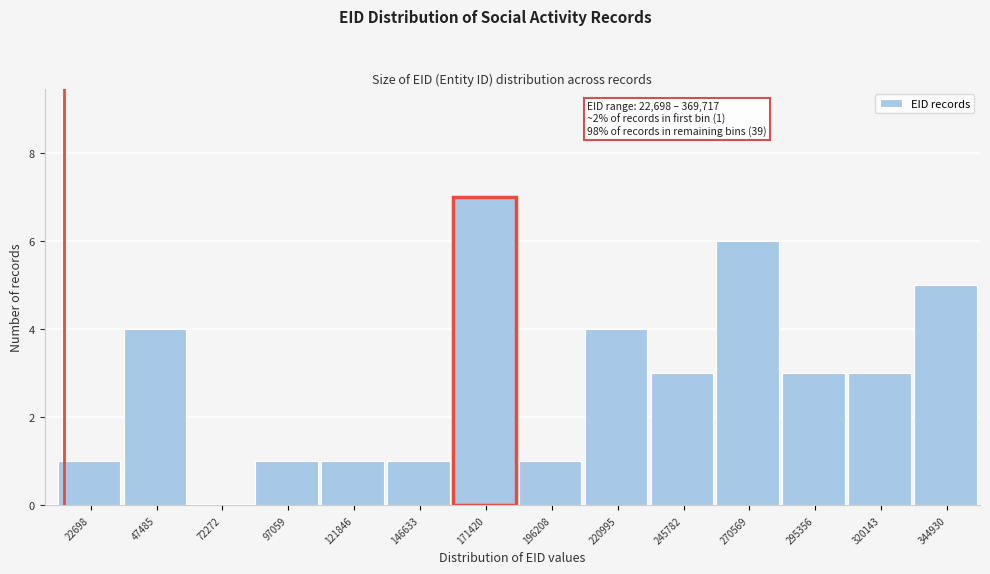

Reading left to right, extract all data points from this chart.

22698=1	47485=4	72272=0	97059=1	121846=1	146633=1	171420=7	196208=1	220995=4	245782=3	270569=6	295356=3	320143=3	344930=5